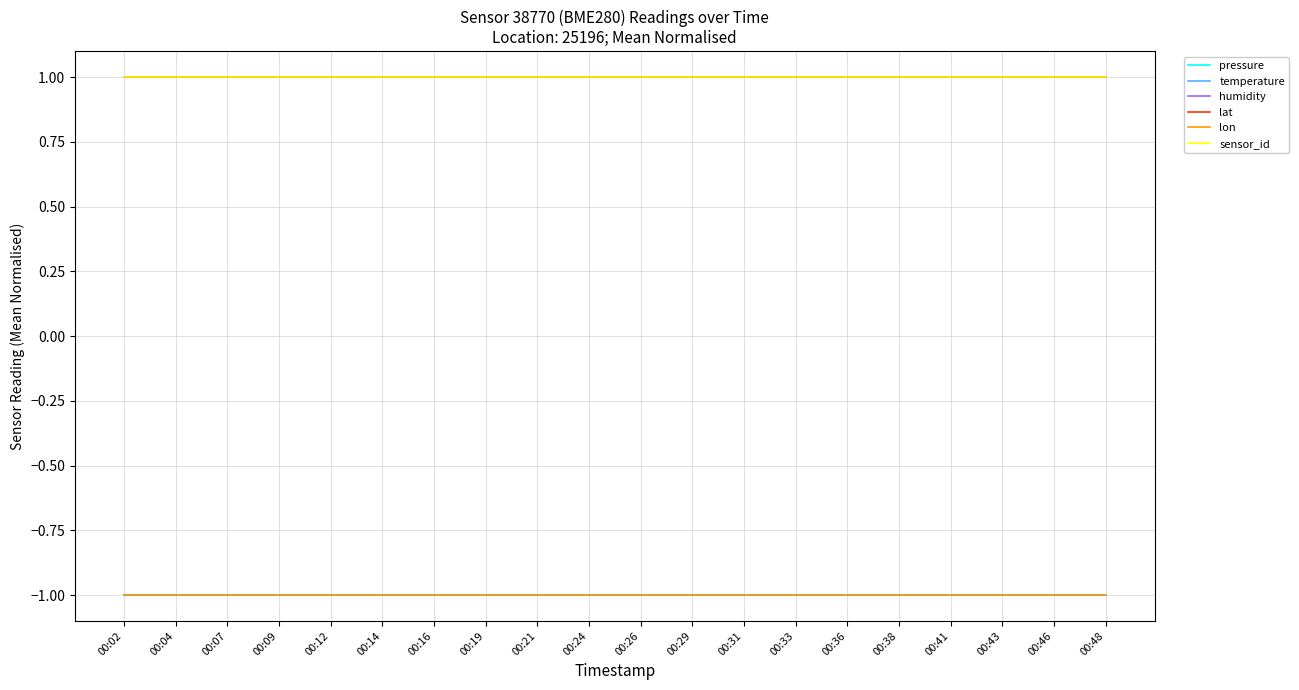

Does the chart have visible grid lines?

Yes